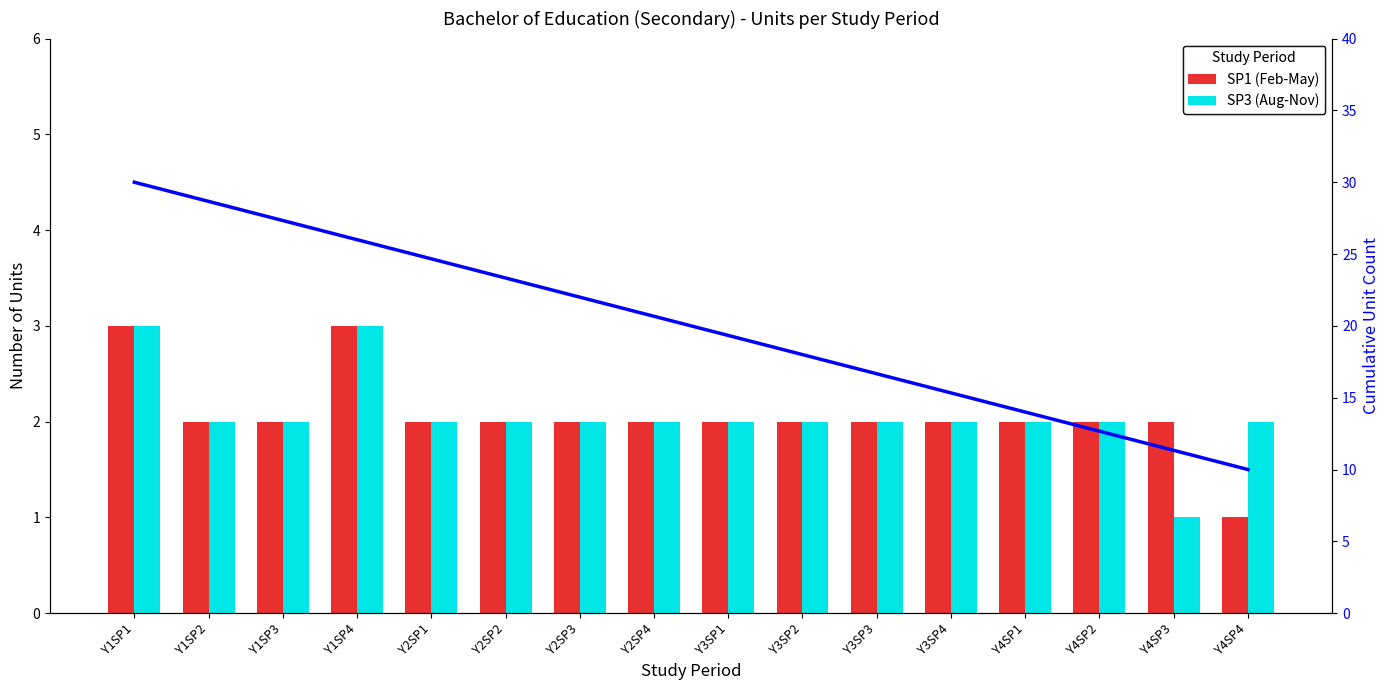

What is the value of the Cumulative Units bar at the 15th from the left?

11.3